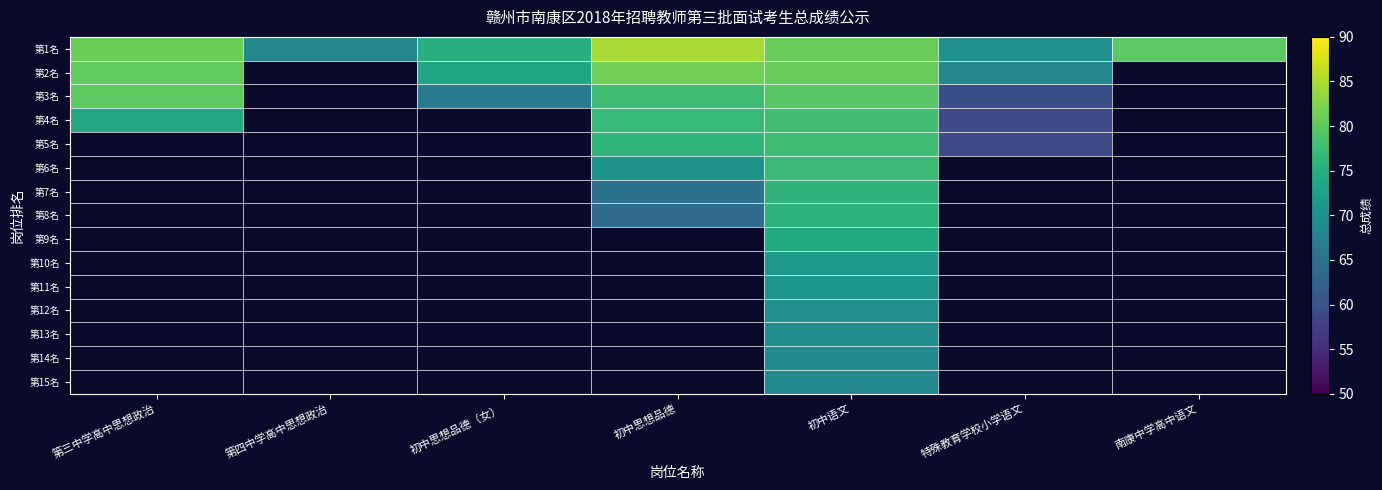

True or false: 第8名 has a value of 75.9 at 初中语文.

True